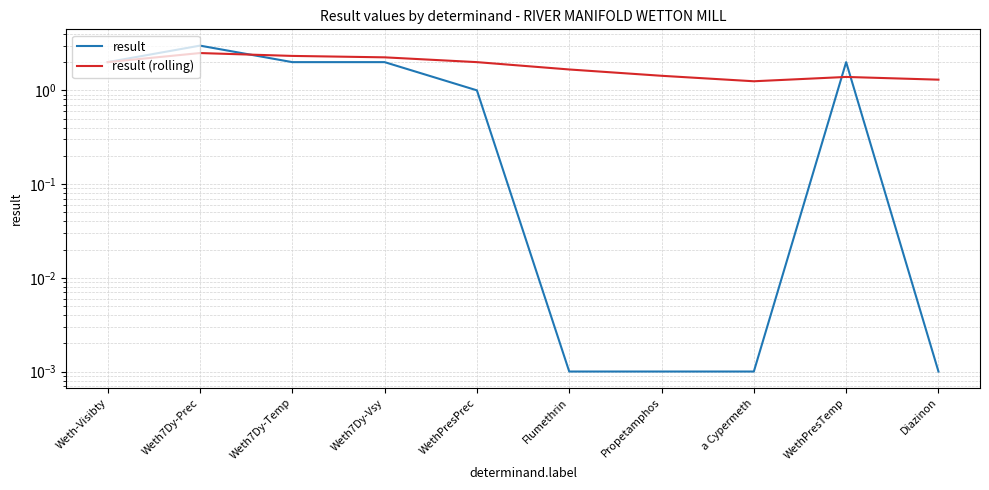

The value of result at WethPresTemp is 2.0. True or false?

True